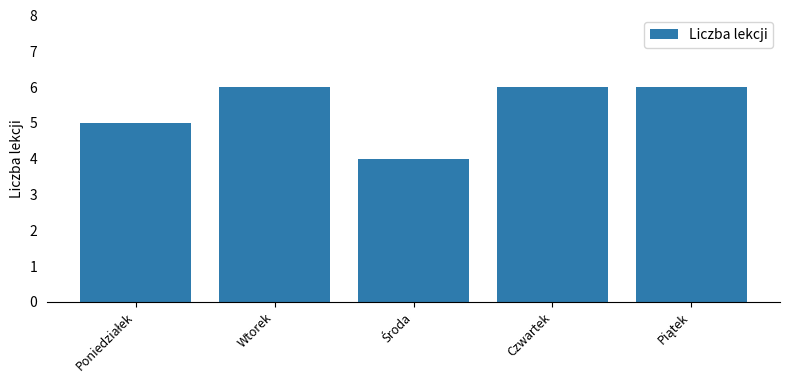

The chart shows a value of 6 at Wtorek. True or false?

True